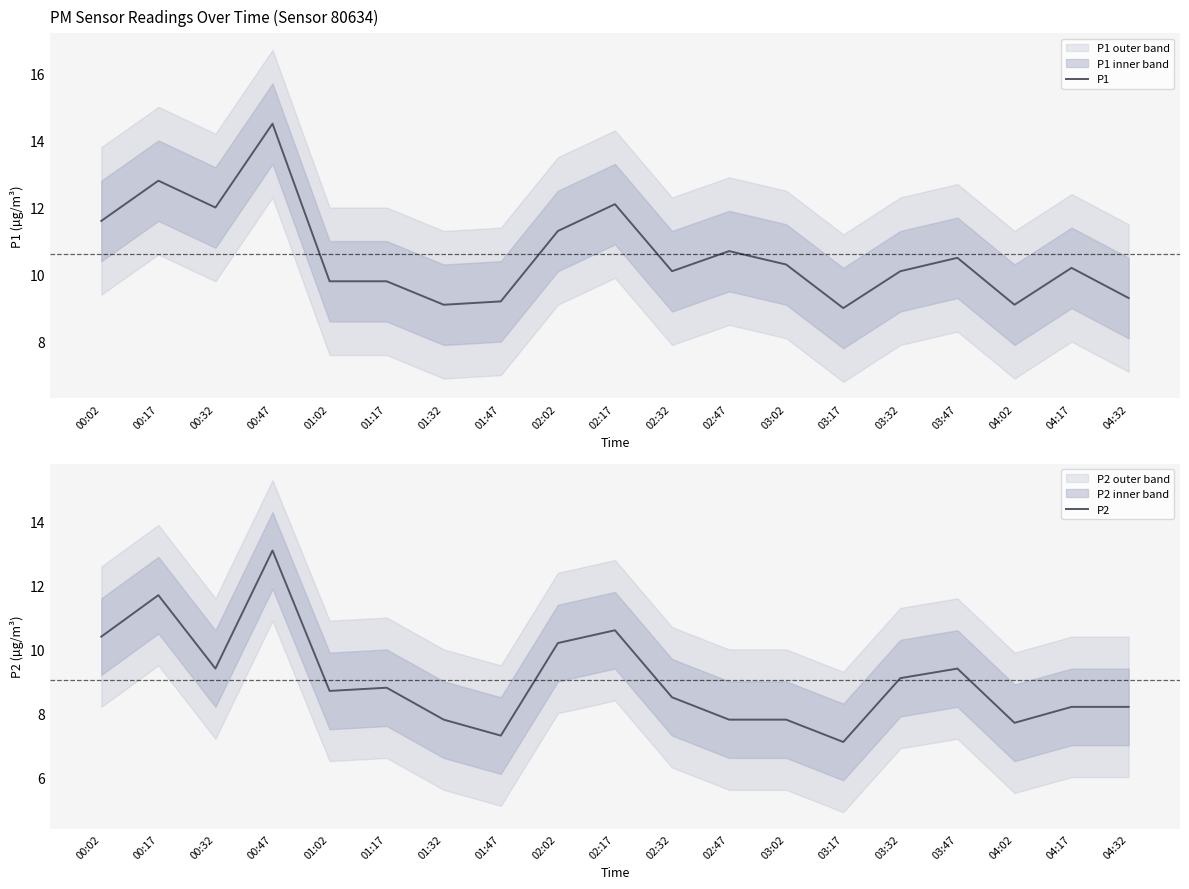

What is the sum of the P1 values at 02:32 and 01:32?

19.2